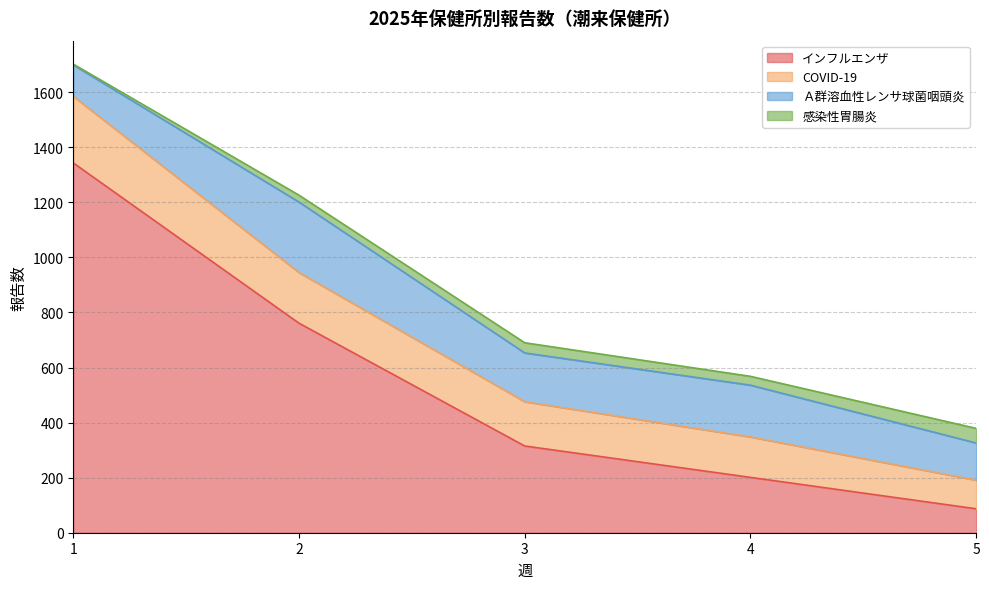

Between 1 and 4, which series saw the biggest shift?

インフルエンザ